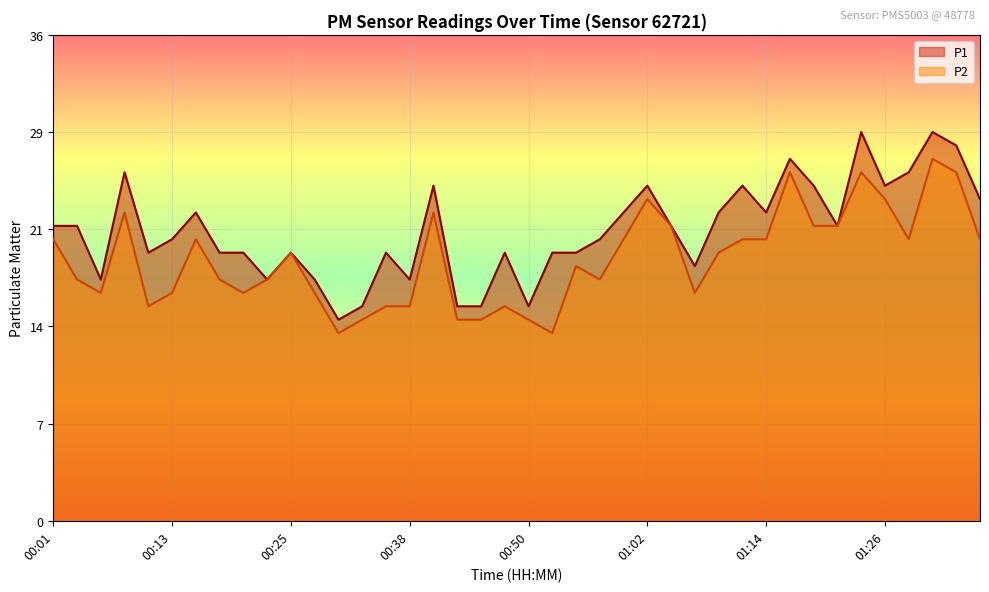

Read the P1 value at 00:38, to the nearest 10.

20